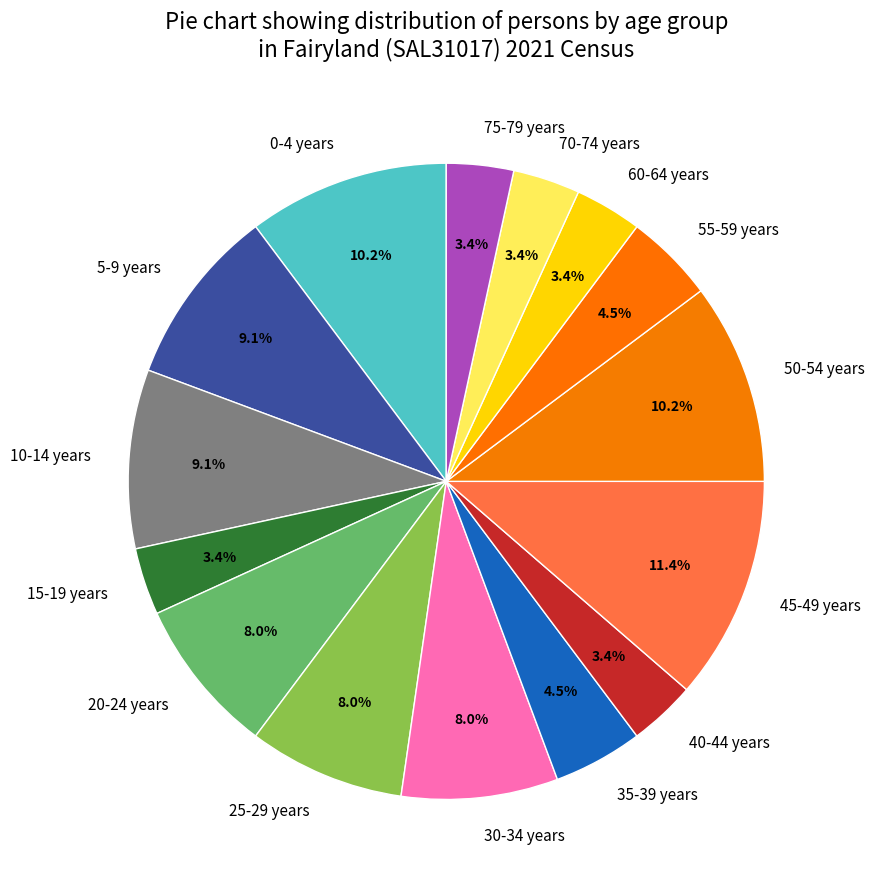

Which slice is the largest?

45-49 years